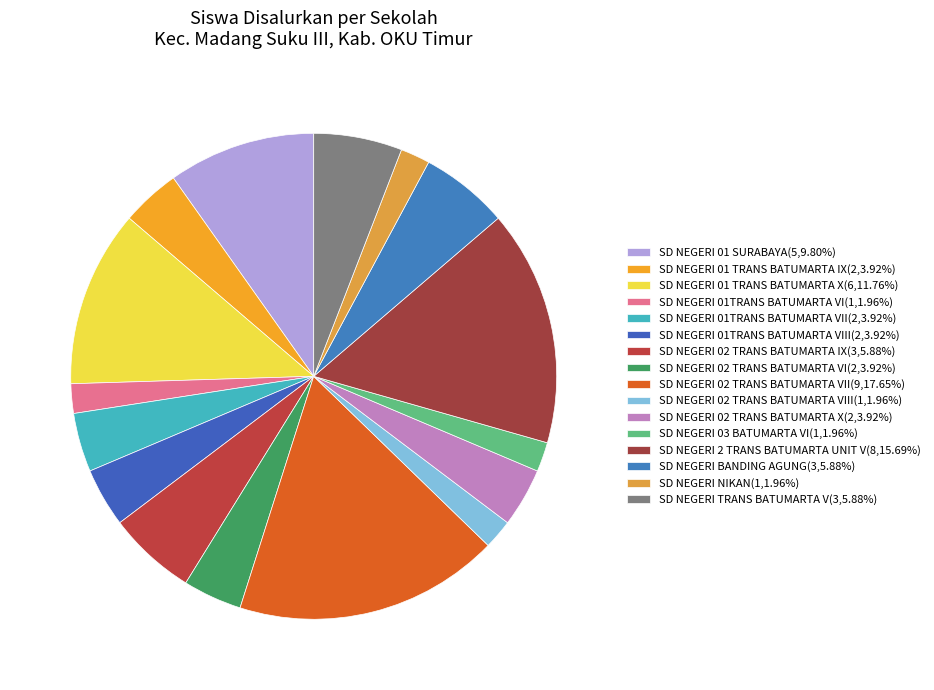

How many slices are in this pie chart?

16